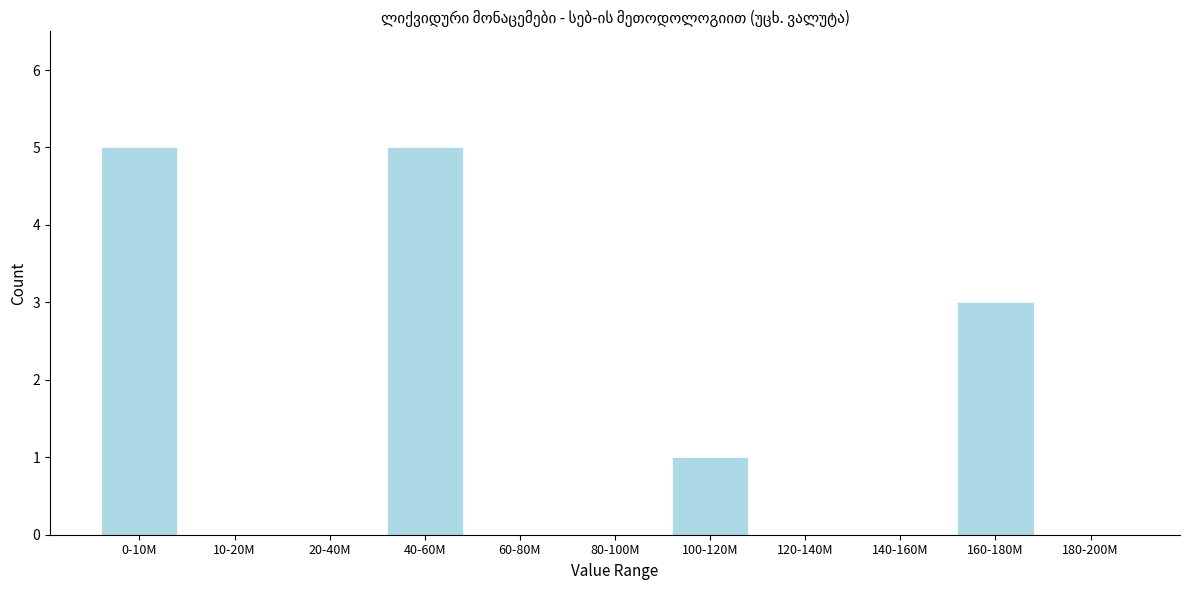

Reading right to left, transcribe all the data shown in this chart.

180-200M=0	160-180M=3	140-160M=0	120-140M=0	100-120M=1	80-100M=0	60-80M=0	40-60M=5	20-40M=0	10-20M=0	0-10M=5